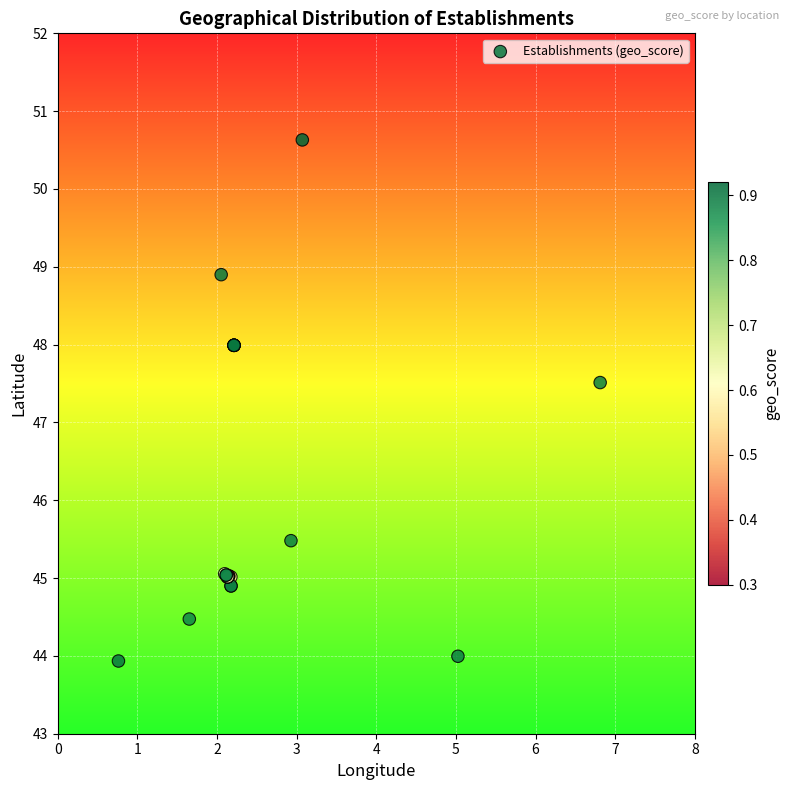

What Y value in the scatter plot is closest to 47?

47.5